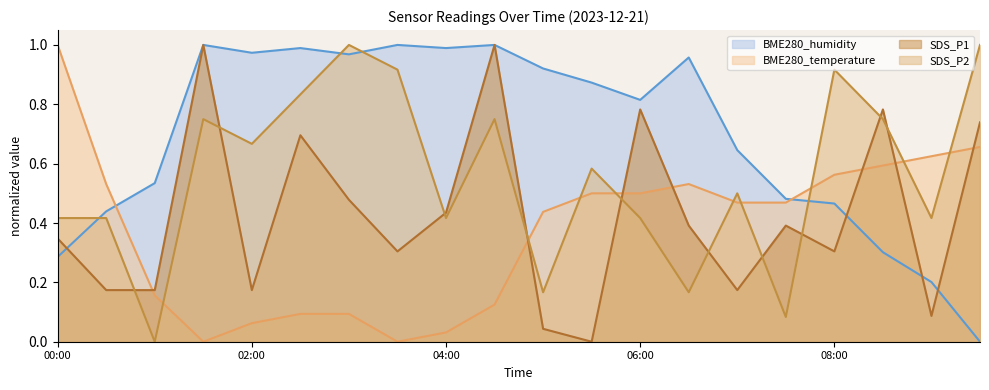

Reading left to right, what are all the values shown in this chart?

BME280_humidity: 00:00=0.3	00:30=0.4	01:00=0.5	01:30=1.0	02:00=1.0	02:30=1.0	03:00=1.0	03:30=1.0	04:00=1.0	04:30=1.0	05:00=0.9	05:30=0.9	06:00=0.8	06:30=1.0	07:00=0.6	07:30=0.5	08:00=0.5	08:30=0.3	09:00=0.2	09:30=0.0
BME280_temperature: 00:00=1.0	00:30=0.5	01:00=0.2	01:30=0.0	02:00=0.1	02:30=0.1	03:00=0.1	03:30=0.0	04:00=0.0	04:30=0.1	05:00=0.4	05:30=0.5	06:00=0.5	06:30=0.5	07:00=0.5	07:30=0.5	08:00=0.6	08:30=0.6	09:00=0.6	09:30=0.7
SDS_P1: 00:00=0.3	00:30=0.2	01:00=0.2	01:30=1.0	02:00=0.2	02:30=0.7	03:00=0.5	03:30=0.3	04:00=0.4	04:30=1.0	05:00=0.0	05:30=0.0	06:00=0.8	06:30=0.4	07:00=0.2	07:30=0.4	08:00=0.3	08:30=0.8	09:00=0.1	09:30=0.7
SDS_P2: 00:00=0.4	00:30=0.4	01:00=0.0	01:30=0.7	02:00=0.7	02:30=0.8	03:00=1.0	03:30=0.9	04:00=0.4	04:30=0.7	05:00=0.2	05:30=0.6	06:00=0.4	06:30=0.2	07:00=0.5	07:30=0.1	08:00=0.9	08:30=0.7	09:00=0.4	09:30=1.0